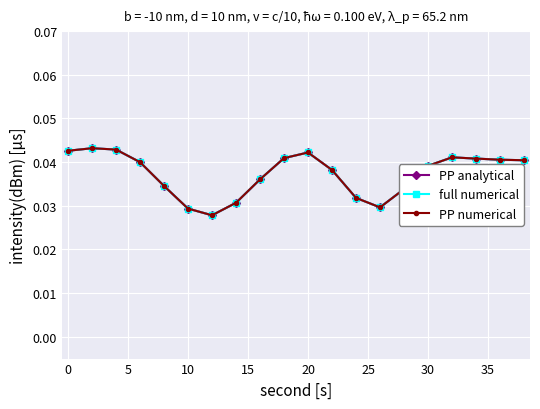

True or false: PP numerical and PP analytical intersect in this chart.

False